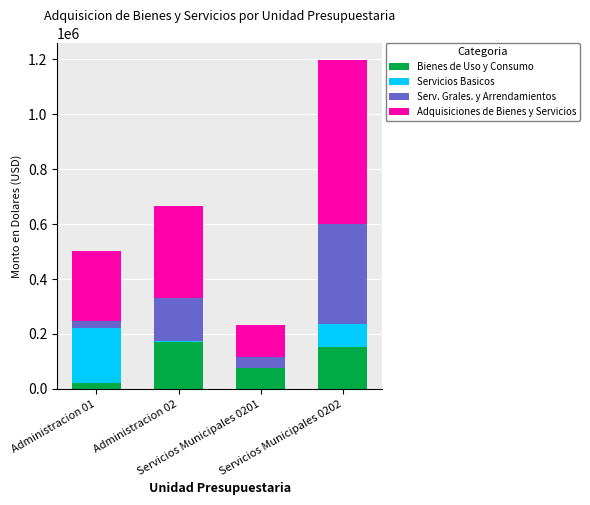

At which label does Bienes de Uso y Consumo first exceed 152678?

Administracion 02